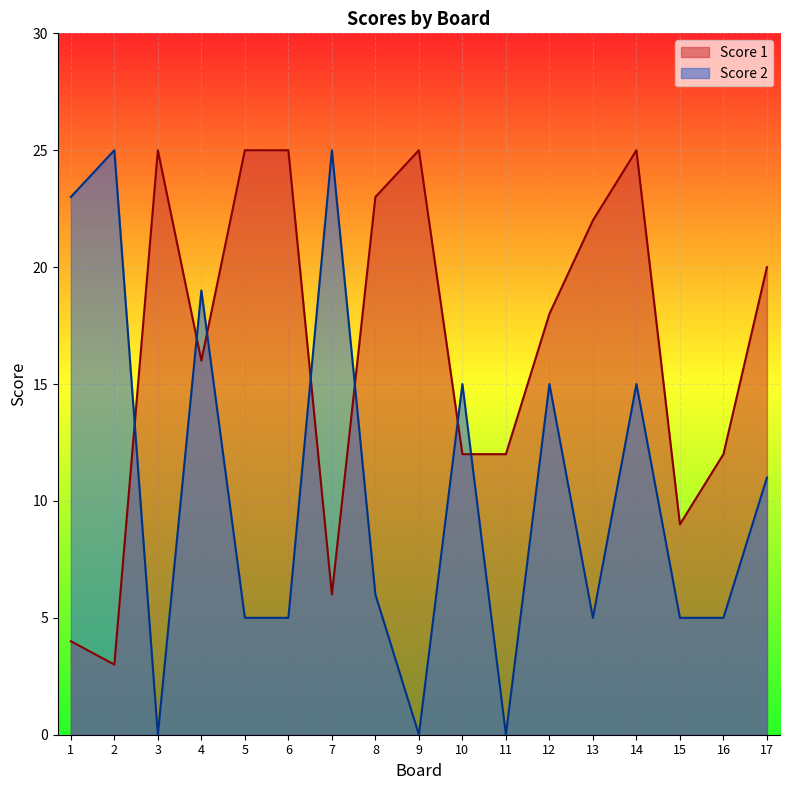

At which label is Score 1 closest to 14?

4